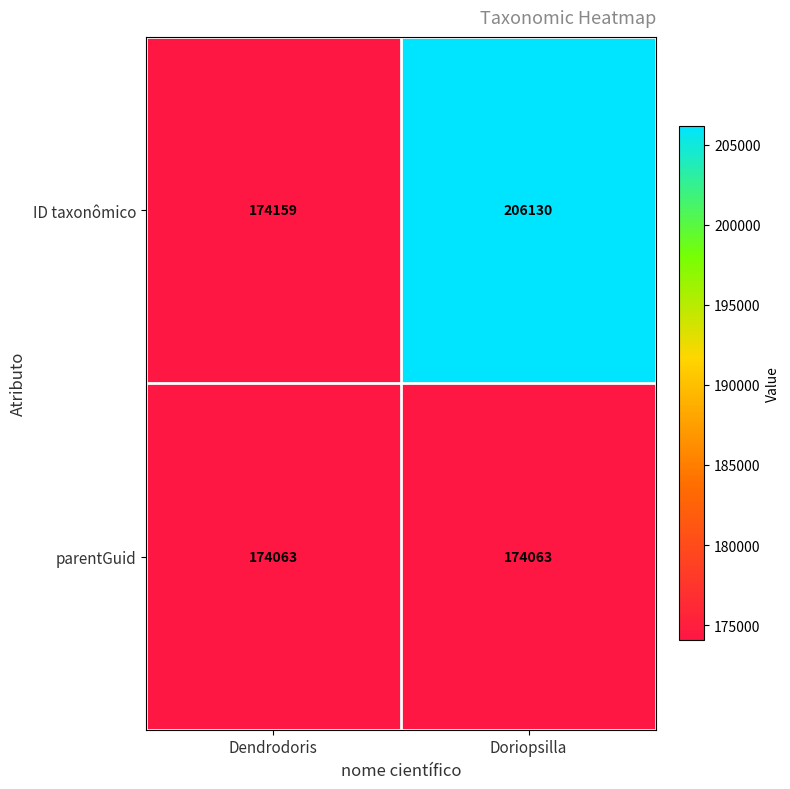

The value of parentGuid at Doriopsilla is 174063. True or false?

True